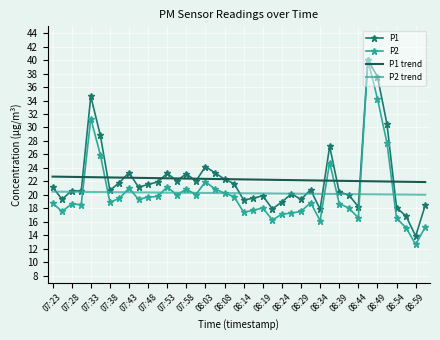

What is the sum of all P2 trend values?

810.1